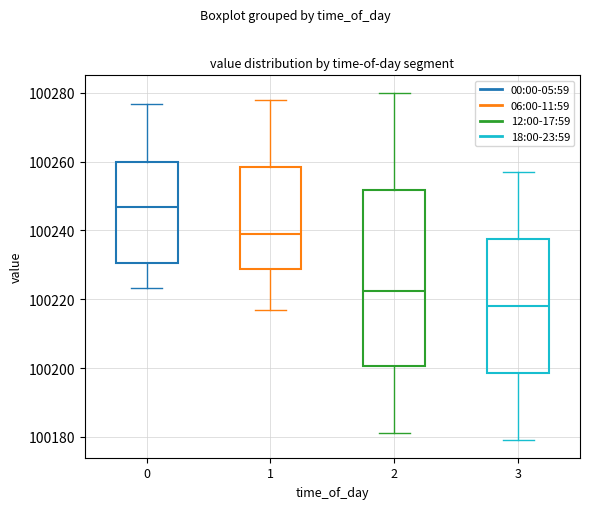

Reading left to right, read every box against the y-axis: the position of its median line, the range the box covers, and the ends of its whiskers. The values are not printed on the chart, so give them approximately, as read against the axis.

0: median 100246, box 100230 to 100260, whiskers 100224 to 100276
1: median 100240, box 100228 to 100258, whiskers 100218 to 100278
2: median 100222, box 100200 to 100252, whiskers 100182 to 100280
3: median 100218, box 100198 to 100238, whiskers 100180 to 100258